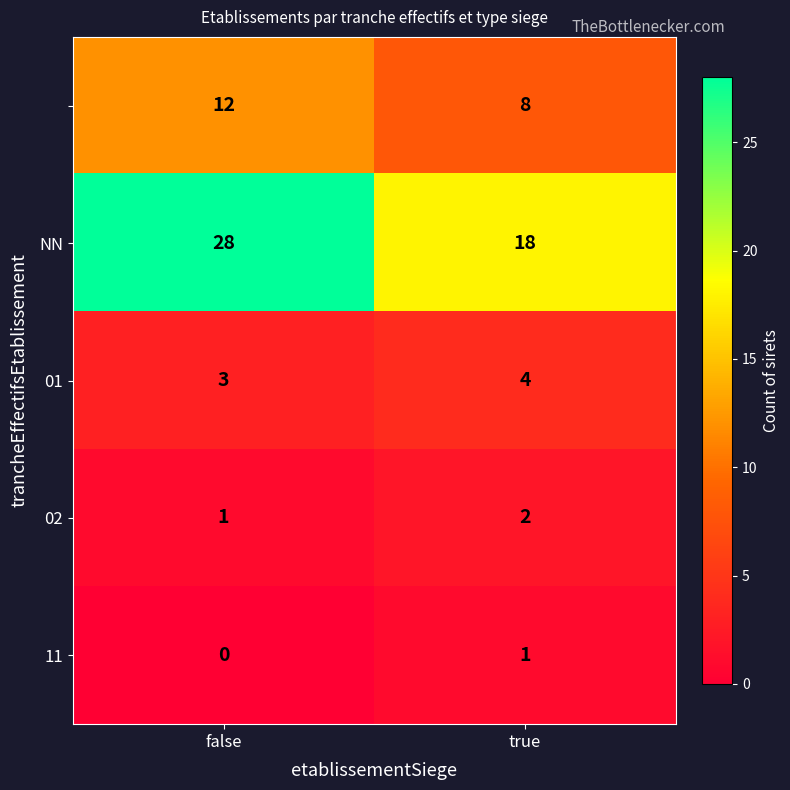

How many data points does each series have?

2